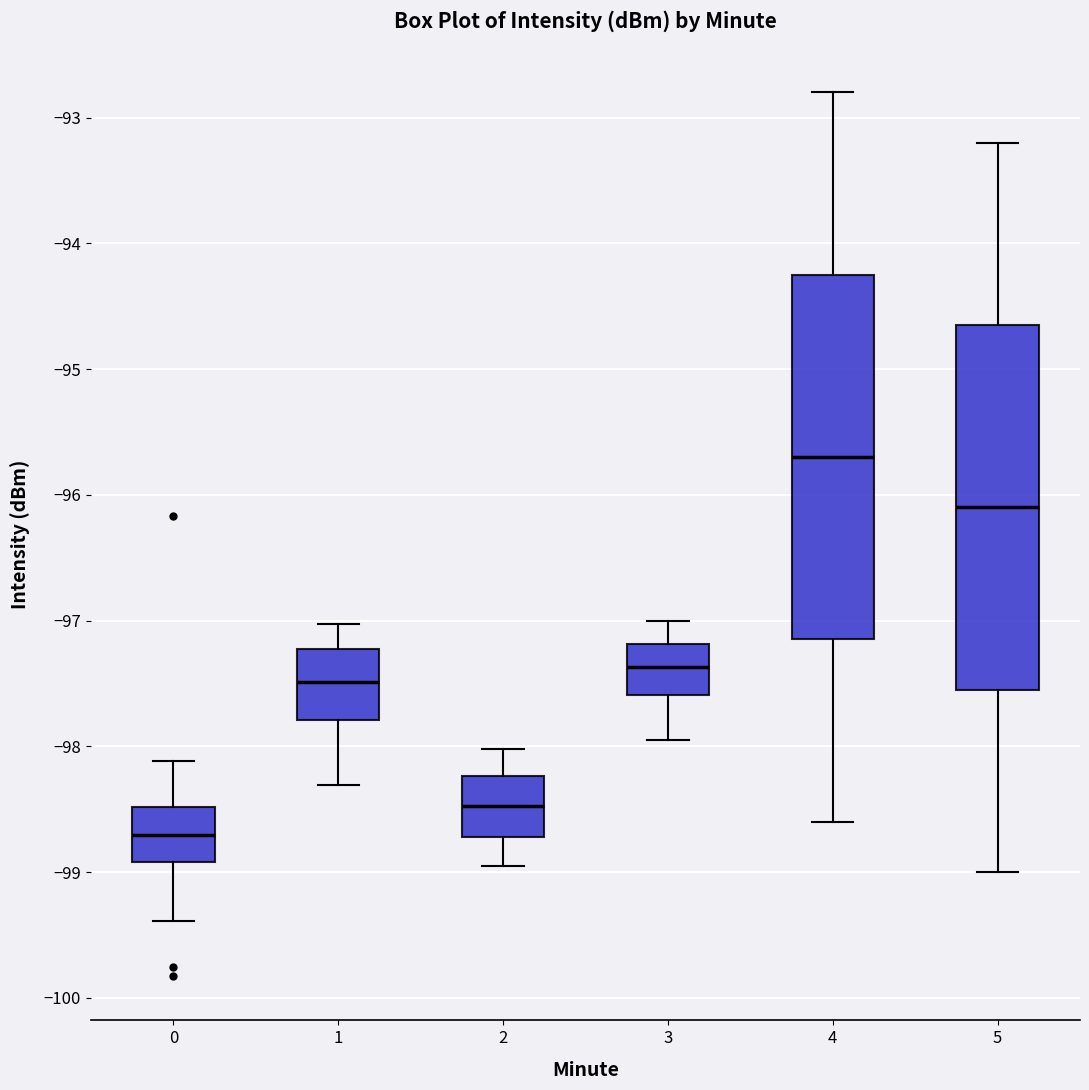

Which box's median line is the highest?

4